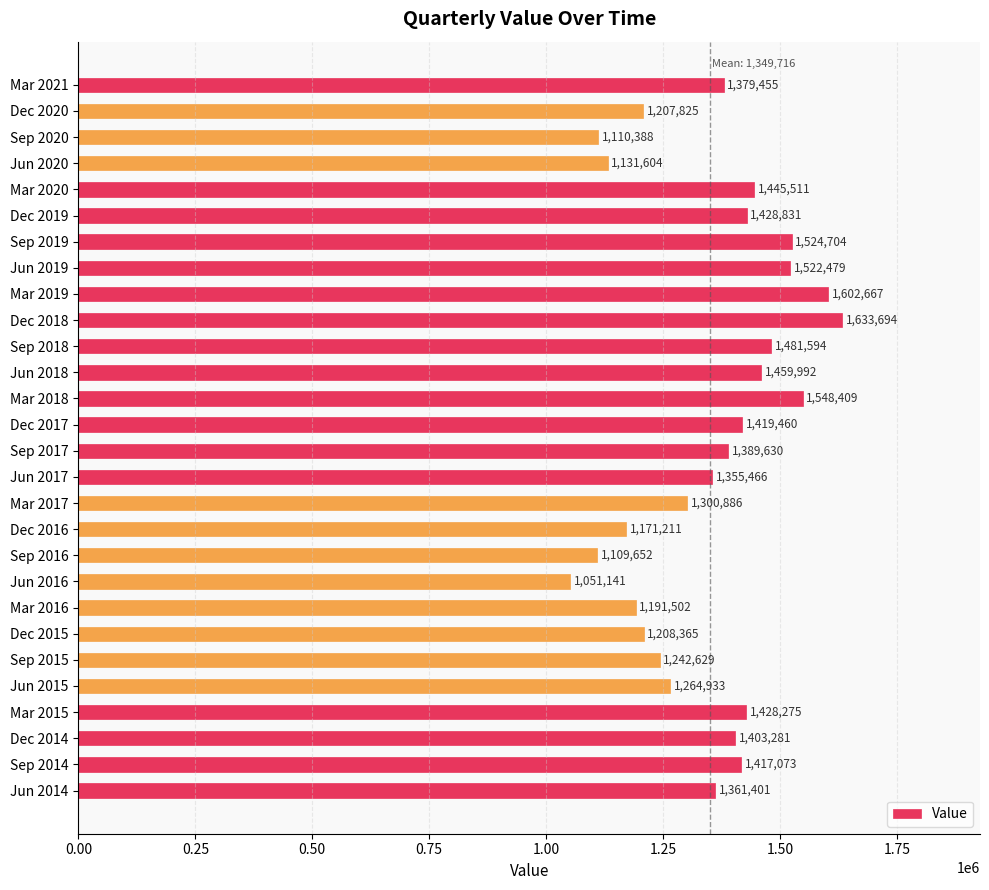

Reading top to bottom, list all the values displayed in this chart.

1379455	1207825	1110388	1131604	1445511	1428831	1524704	1522479	1602667	1633694	1481594	1459992	1548409	1419460	1389630	1355466	1300886	1171211	1109652	1051141	1191502	1208365	1242629	1264933	1428275	1403281	1417073	1361401